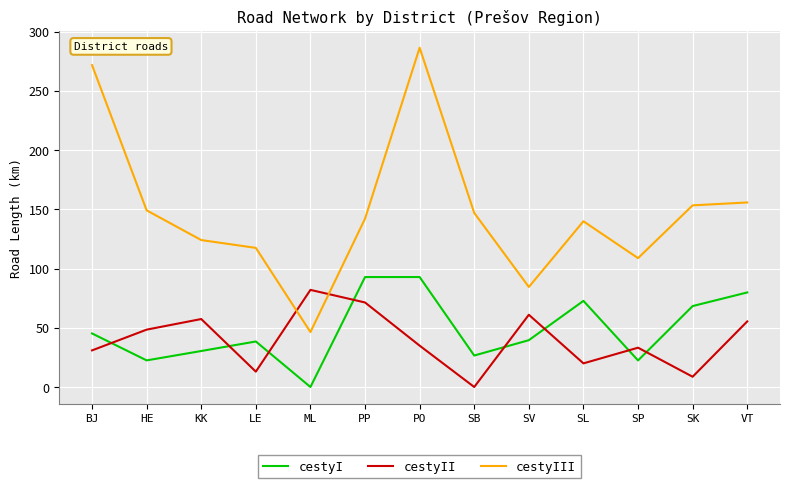

What is the sum of all cestyIII values?

1925.9